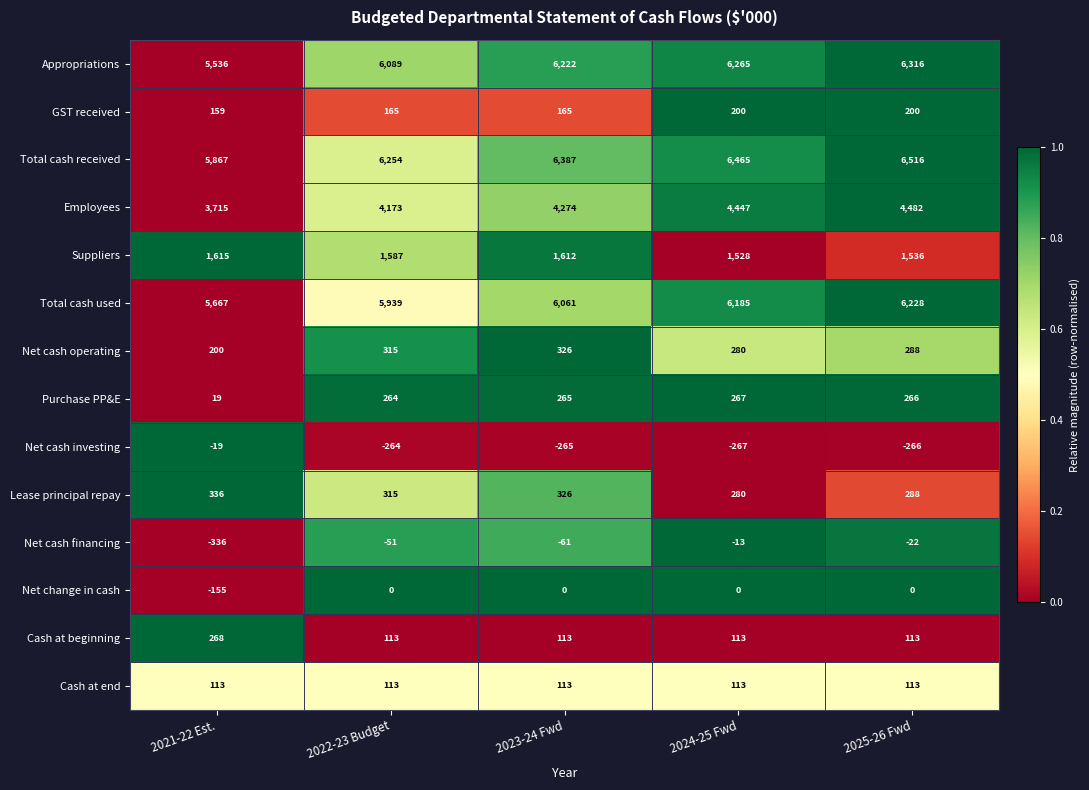

True or false: Purchase PP&E has a value of 266 at 2025-26 Fwd.

True